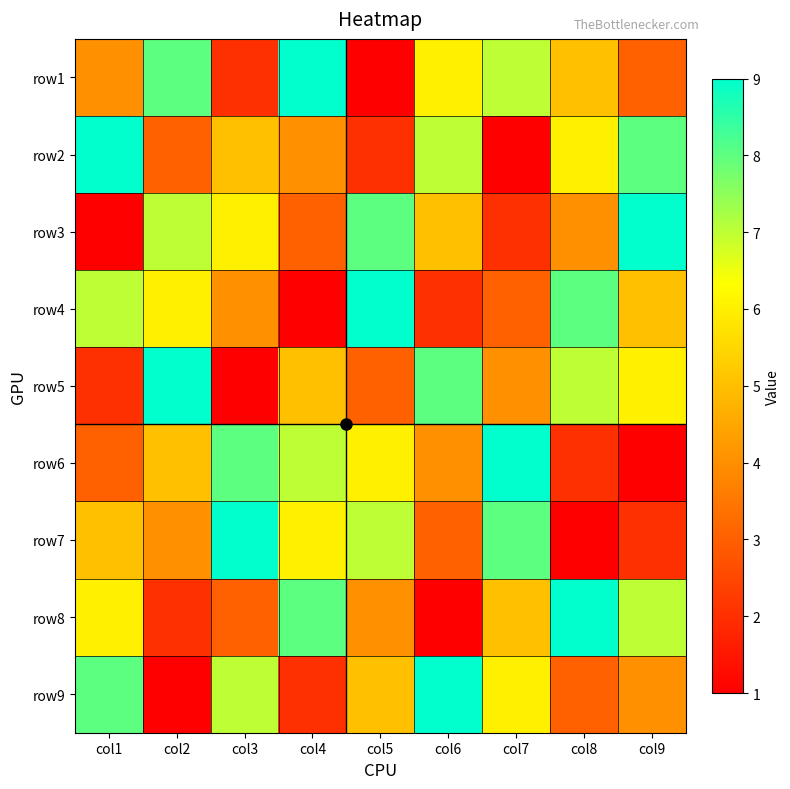

Between col1 and col3, which is larger?

col1